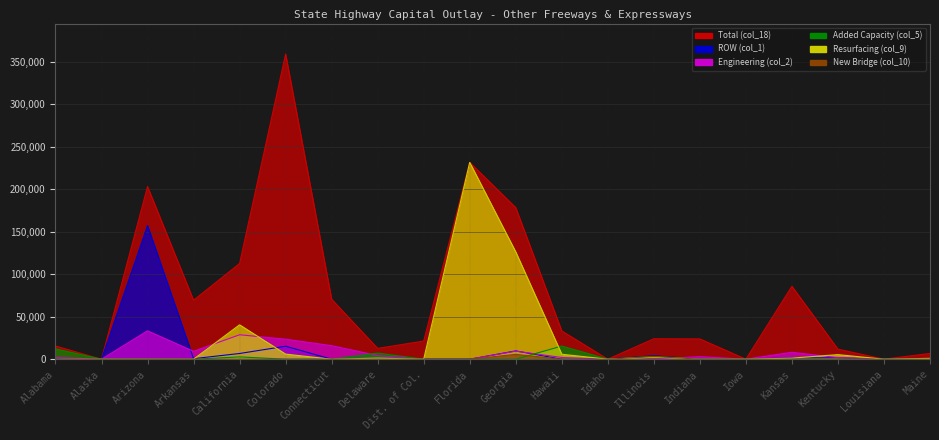

How many values in the New Bridge (col_10) series exceed 0?

2